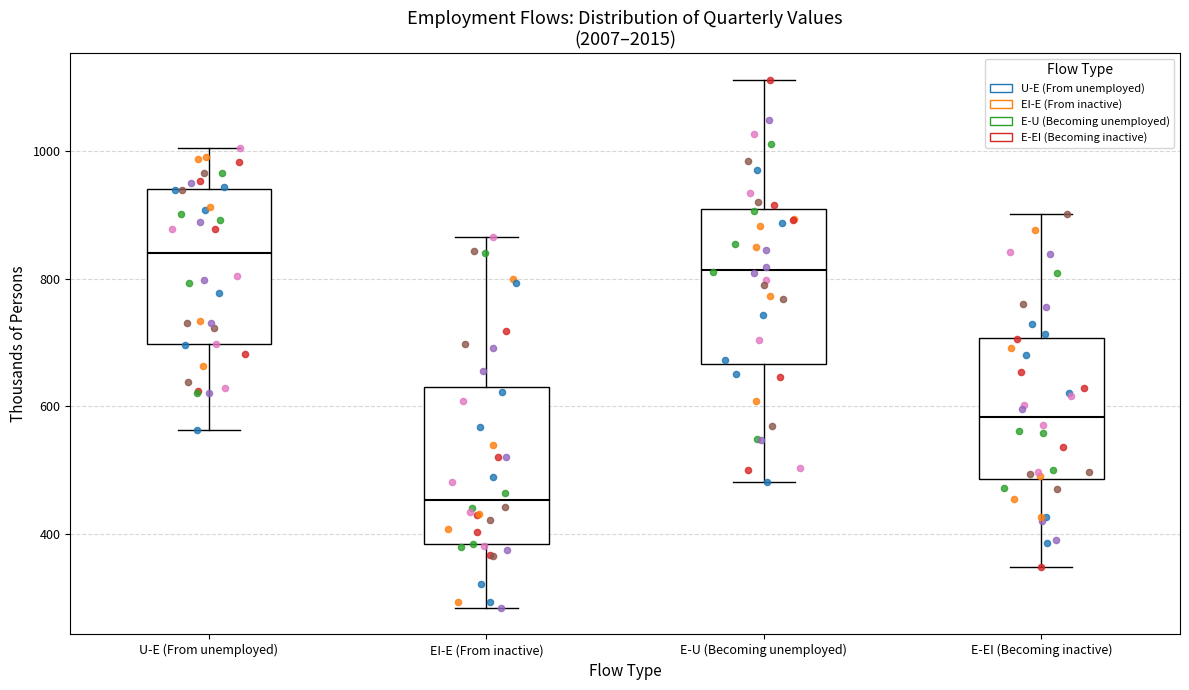

Which box's median line is the lowest?

EI-E (From inactive)